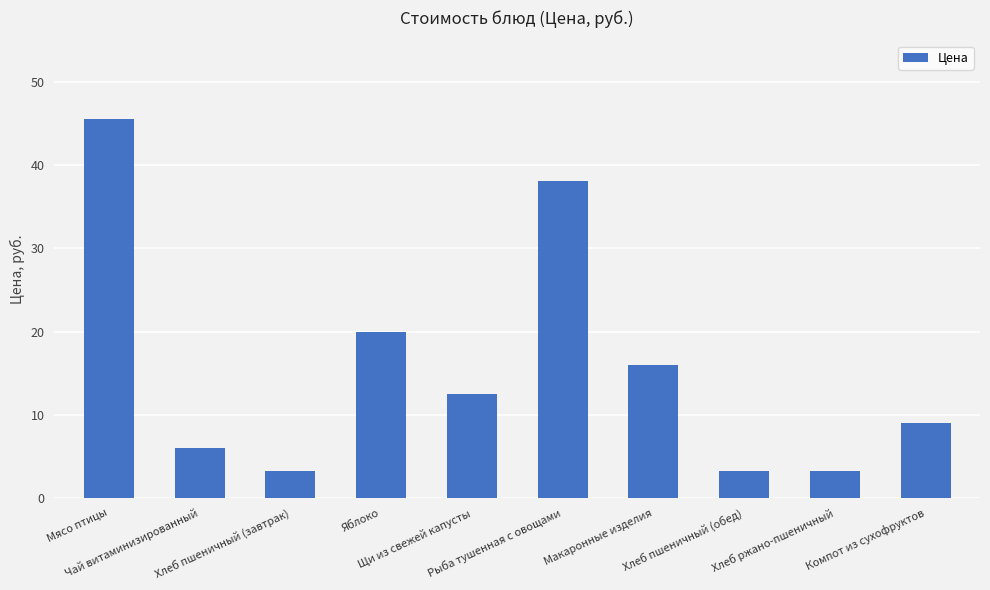

What is the minimum value shown in the chart?

3.2